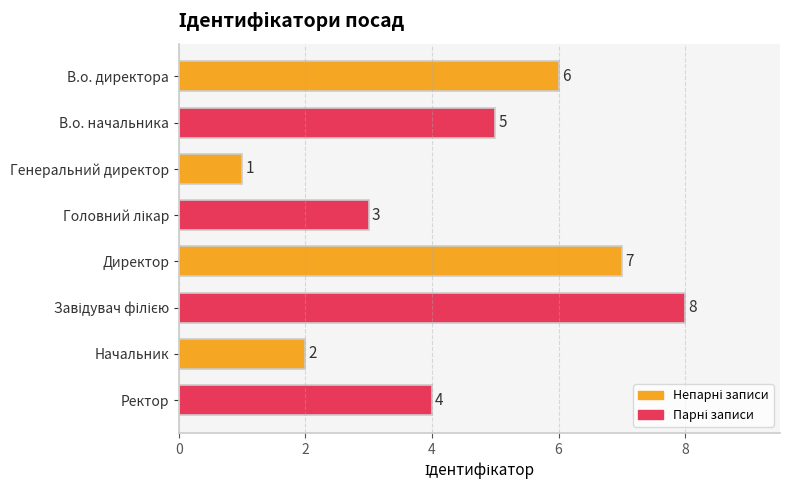

What is the difference between the second highest and second lowest values?

5